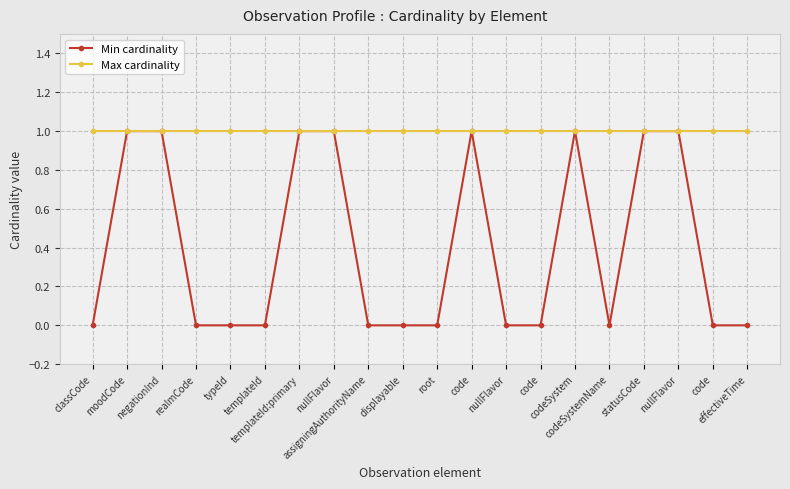

Is this an area chart (filled region under the line)?

No